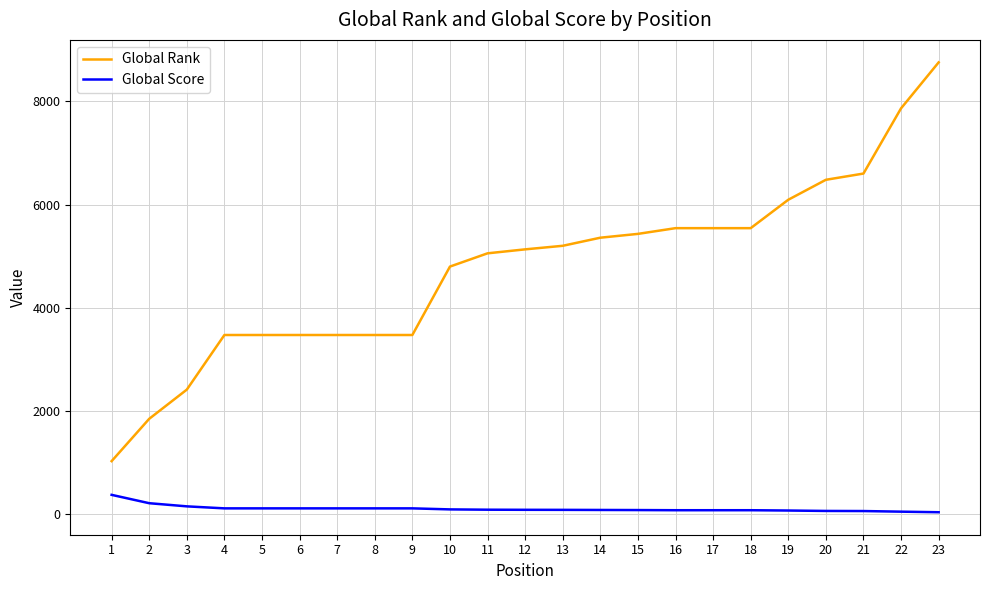

True or false: Global Score and Global Rank cross at least once.

False